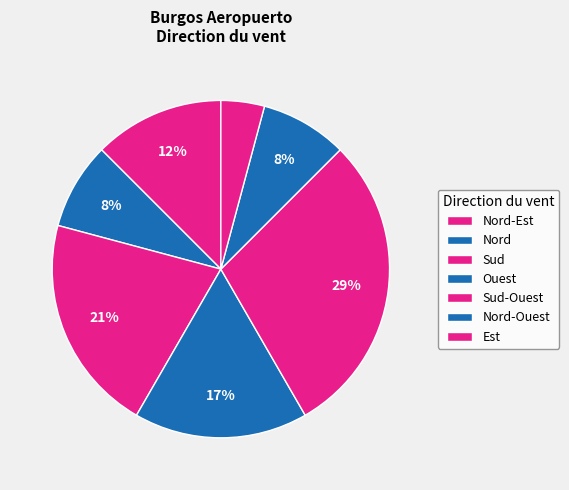

Count the number of slices in the pie.

7